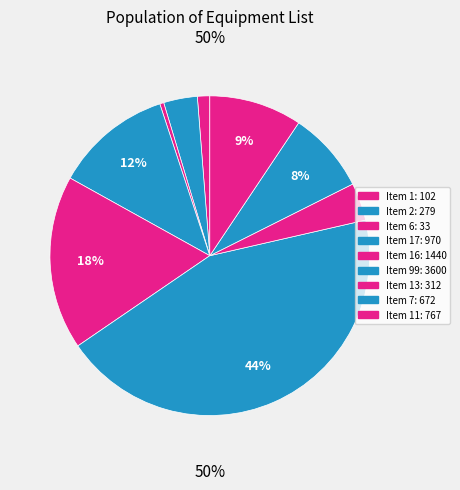

How much of the chart is everything except Item 17?

88.1%